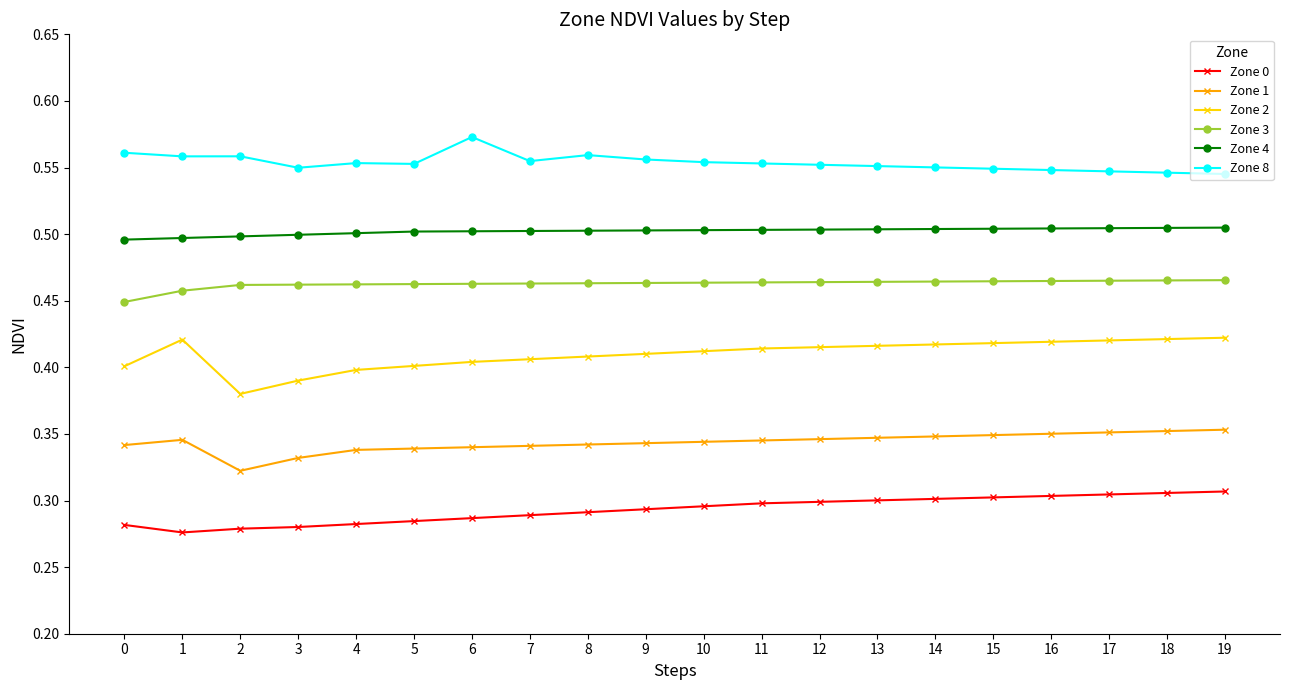

At 3, list the series in order from largest to smallest.

Zone 8, Zone 4, Zone 3, Zone 2, Zone 1, Zone 0